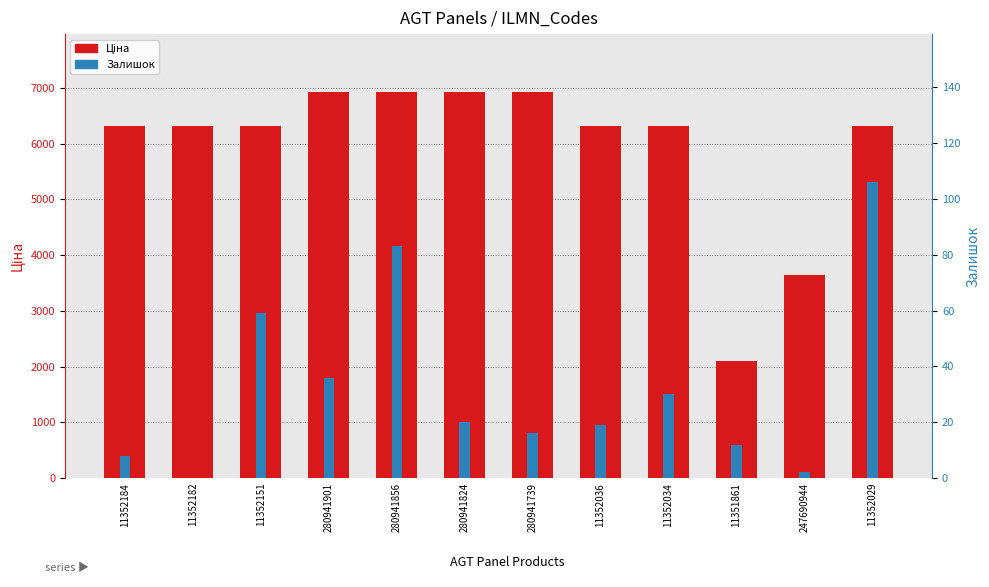

Reading right to left, list all the values displayed in this chart.

Ціна: 11352029=6308.8	247690944=3646.5	11351861=2108.4	11352034=6308.8	11352036=6308.8	280941739=6925.7	280941824=6925.7	280941856=6925.7	280941901=6925.7	11352151=6308.8	11352182=6308.8	11352184=6308.8
Залишок: 11352029=106.0	247690944=2.0	11351861=12.0	11352034=30.0	11352036=19.0	280941739=16.0	280941824=20.0	280941856=83.0	280941901=36.0	11352151=59.0	11352182=0.0	11352184=8.0